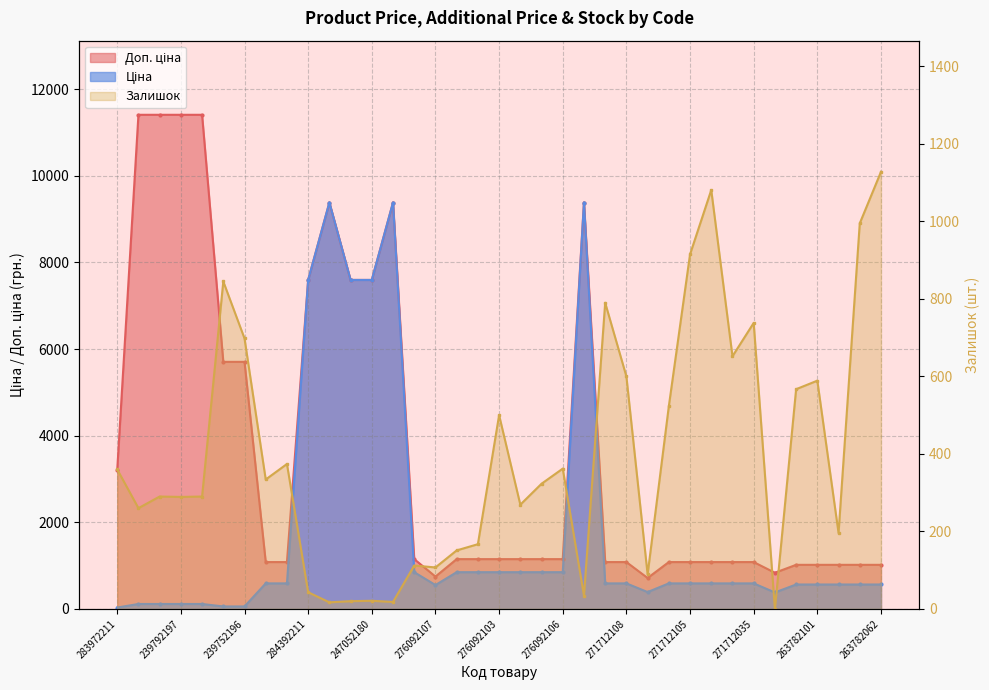

What is the total value across all series at 263782062?

2709.8